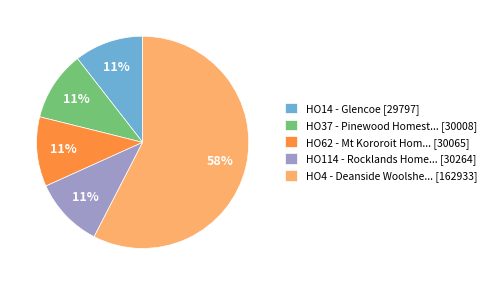

Which category accounts for the majority?

HO4 - Deanside Woolshe... [162933]